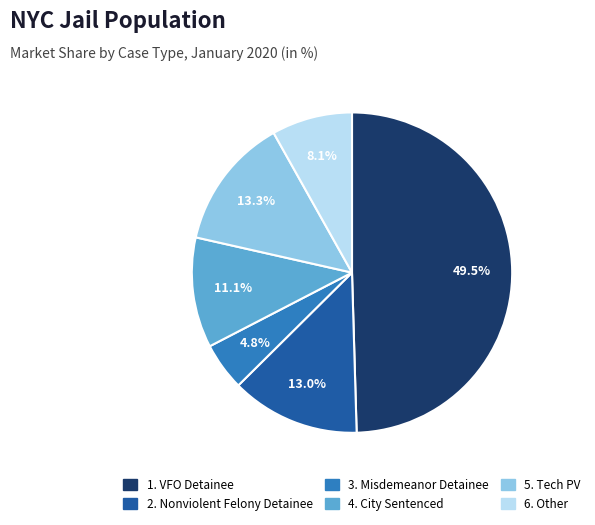

What is the total percentage of 6. Other and 1. VFO Detainee?

57.7%